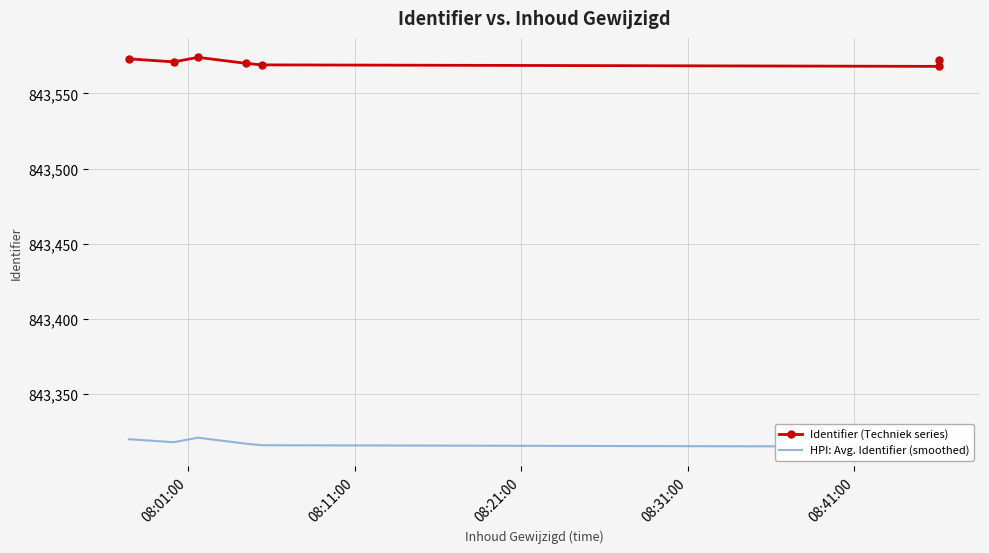

True or false: Identifier (Techniek series) and HPI: Avg. Identifier (smoothed) intersect in this chart.

False